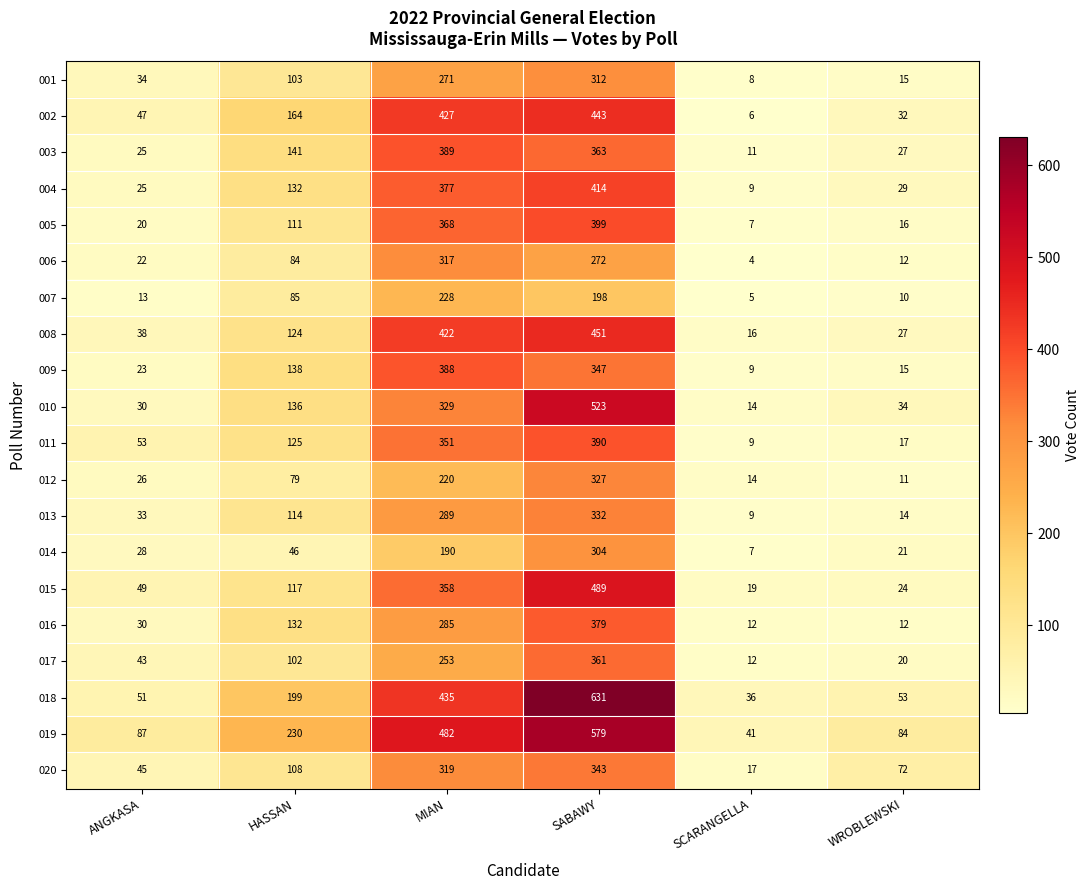

Which series has the largest total across all categories?

019